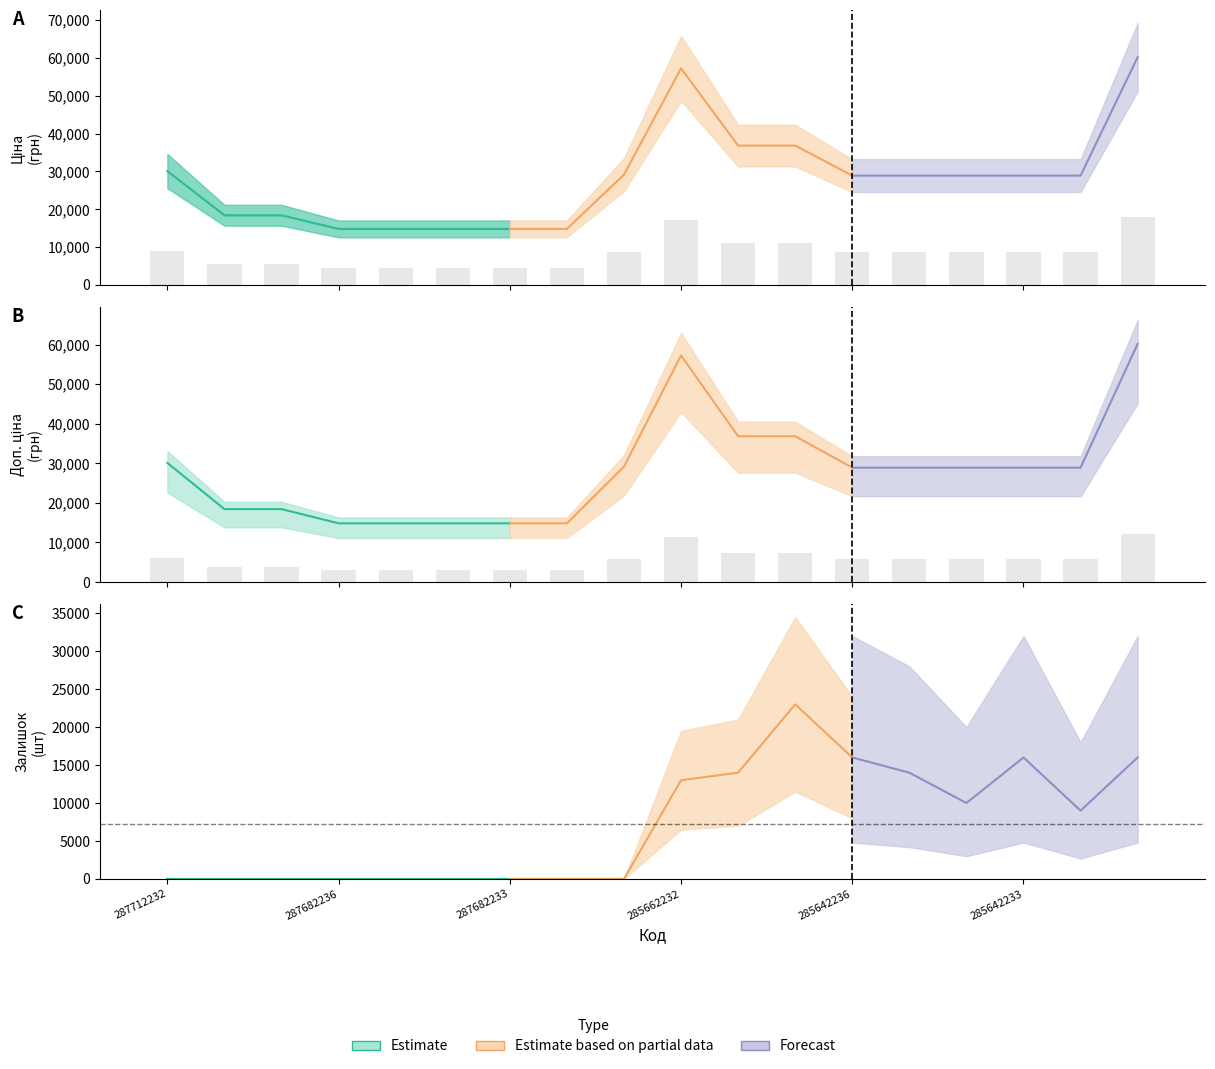

How many bars are there in total?

36